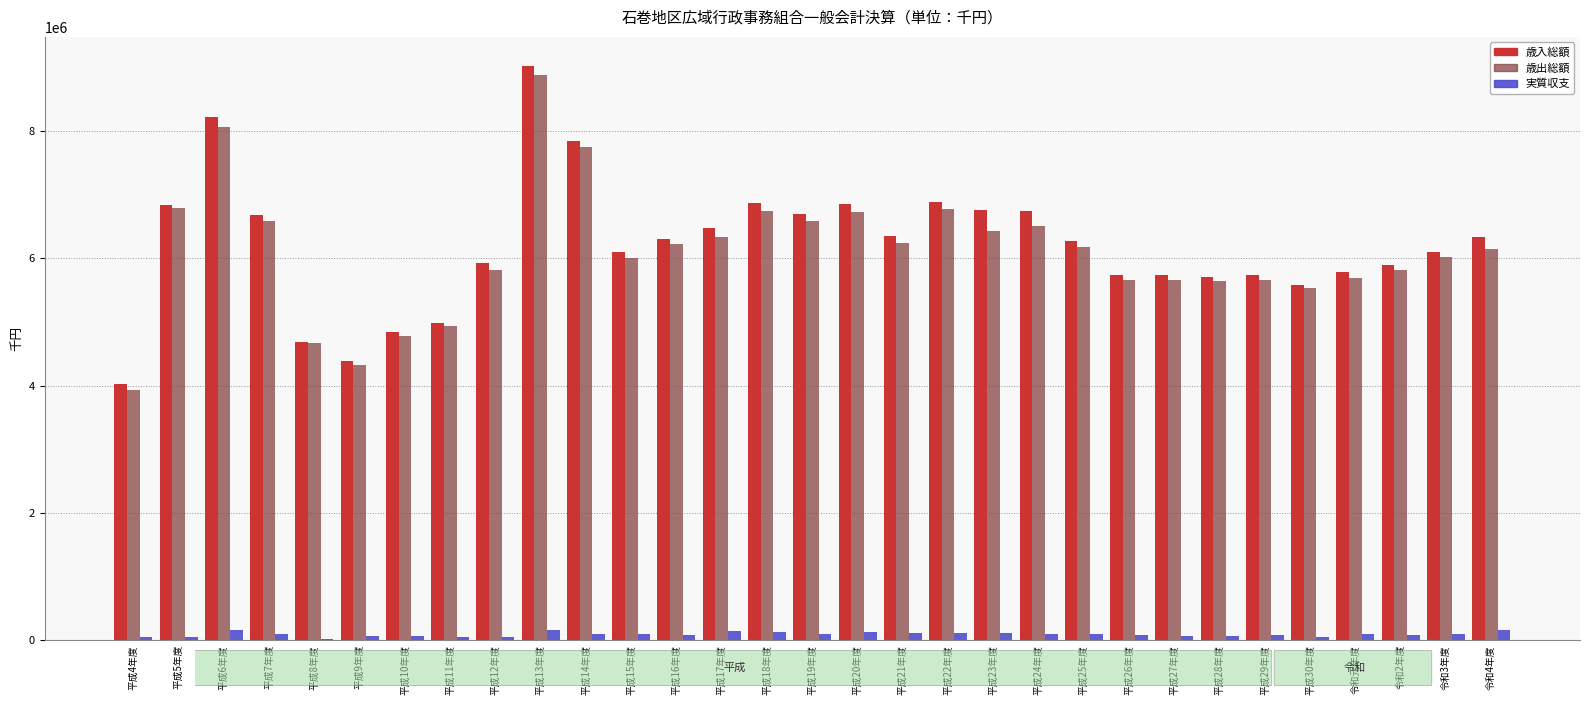

Is the value of 歳入総額 at 平成6年度 greater than the value of 歳出総額 at 平成26年度?

Yes